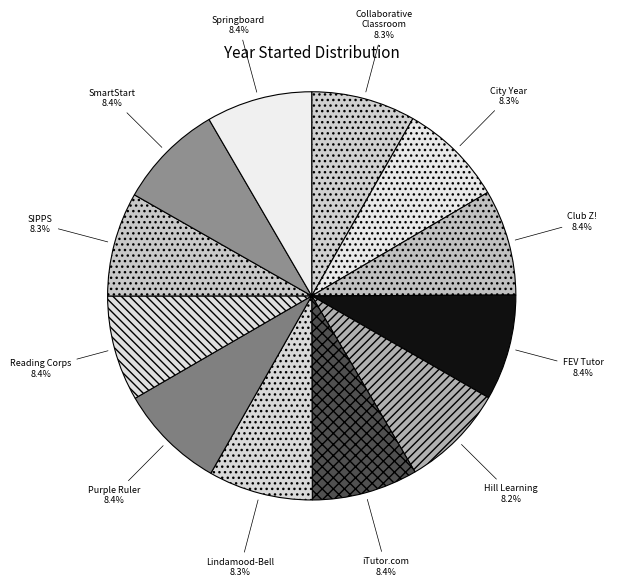

Count the number of slices in the pie.

12